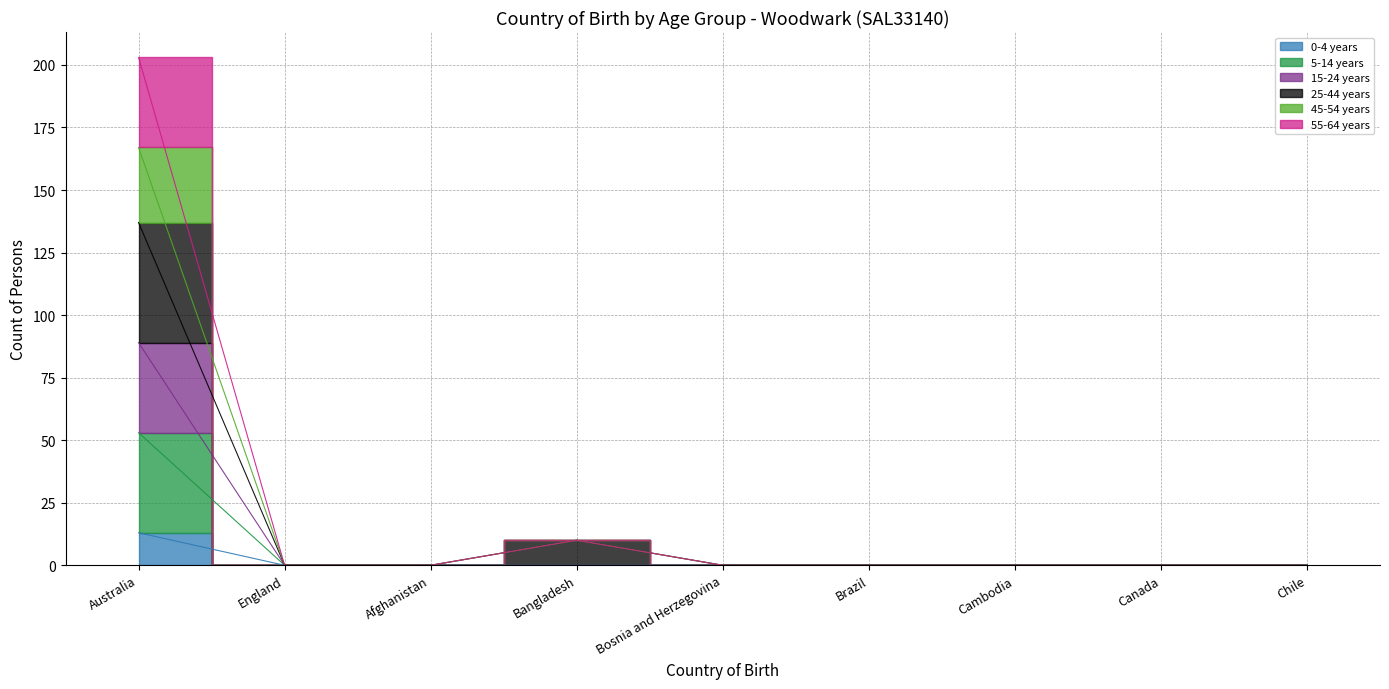

Where is the first local maximum for 55-64 years?

Bangladesh